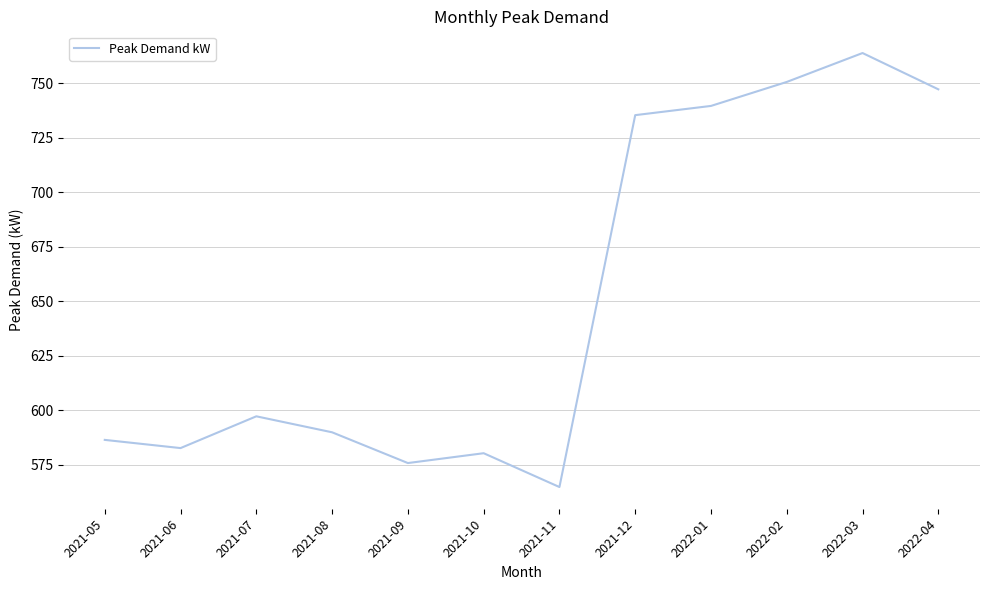

Rank the categories by value from highest to lowest.

2022-03, 2022-02, 2022-04, 2022-01, 2021-12, 2021-07, 2021-08, 2021-05, 2021-06, 2021-10, 2021-09, 2021-11